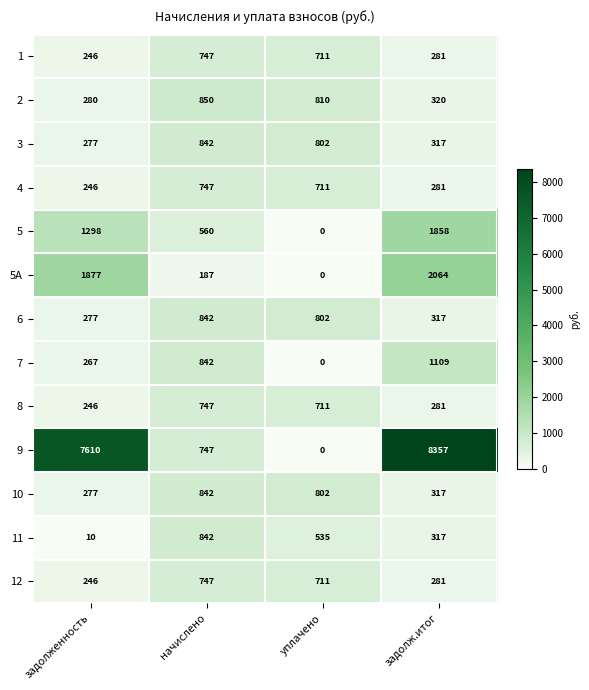

Which series has the largest range (max minus min)?

9